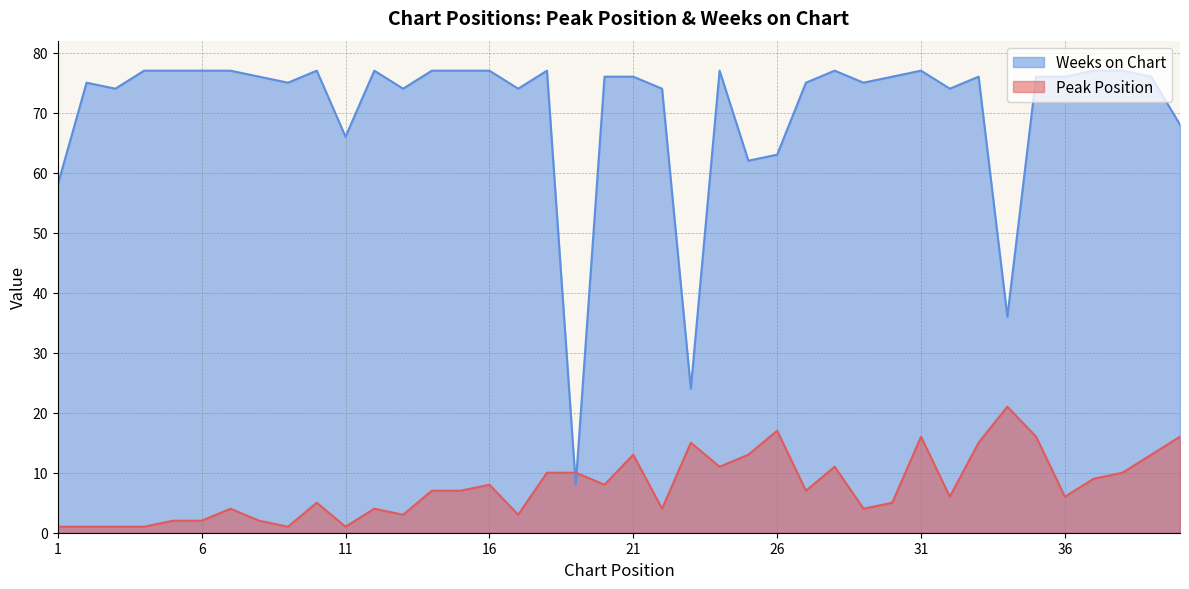

Reading right to left, extract all data points from this chart.

Peak Position: 40=16	39=13	38=10	37=9	36=6	35=16	34=21	33=15	32=6	31=16	30=5	29=4	28=11	27=7	26=17	25=13	24=11	23=15	22=4	21=13	20=8	19=10	18=10	17=3	16=8	15=7	14=7	13=3	12=4	11=1	10=5	9=1	8=2	7=4	6=2	5=2	4=1	3=1	2=1	1=1
Weeks on Chart: 40=68	39=76	38=77	37=77	36=76	35=76	34=36	33=76	32=74	31=77	30=76	29=75	28=77	27=75	26=63	25=62	24=77	23=24	22=74	21=76	20=76	19=8	18=77	17=74	16=77	15=77	14=77	13=74	12=77	11=66	10=77	9=75	8=76	7=77	6=77	5=77	4=77	3=74	2=75	1=58